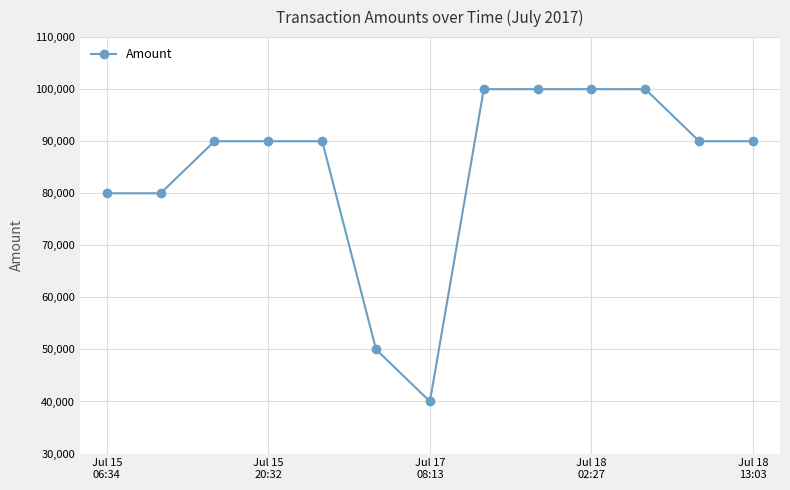

What is the value of the 4th point from the left?

89999